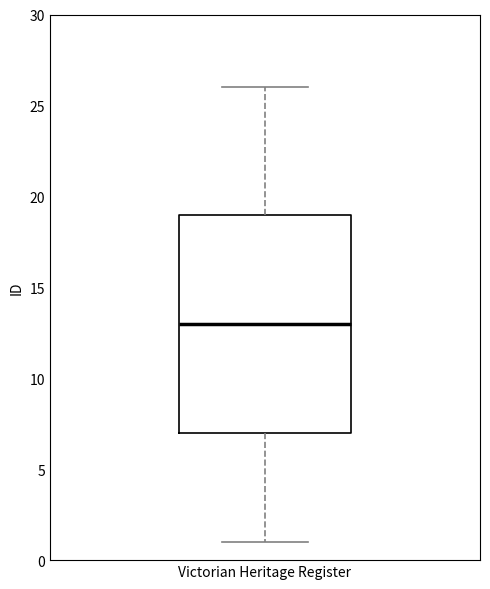

Transcribe this box plot: give where the median line is, the range the box spans, and where the two whiskers end, as read against the y-axis. The values are not printed on the chart, so give them approximately, as read against the axis.

median 13, box 7 to 19, whiskers 1 to 26